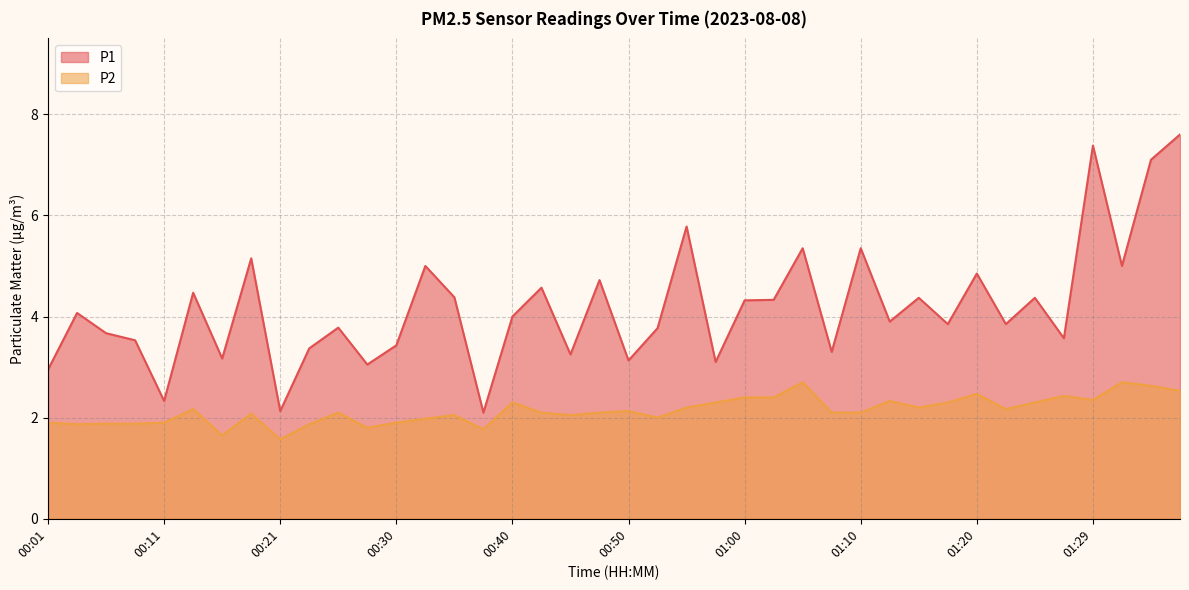

At which label does P1 reach its minimum?

00:38